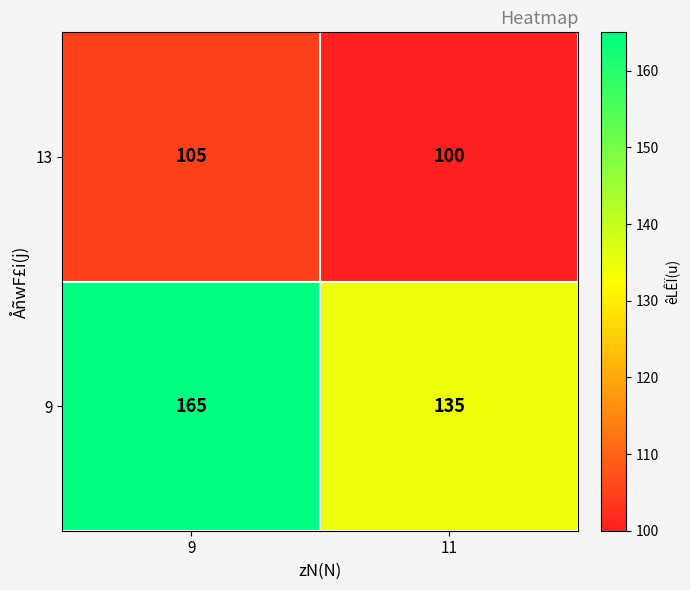

Which series has the largest total across all categories?

9